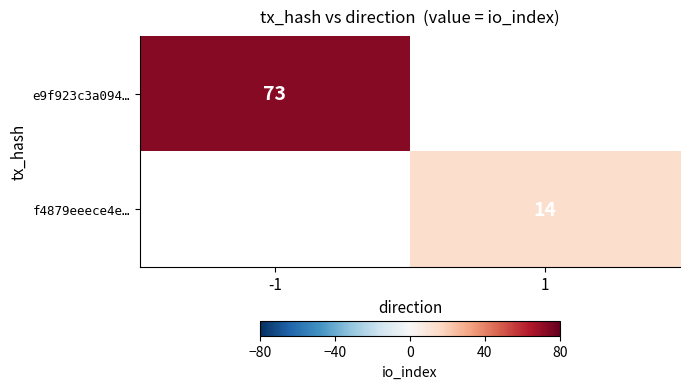

Is the value of f4879eeece4e… at -1 greater than the value of e9f923c3a094… at 1?

No